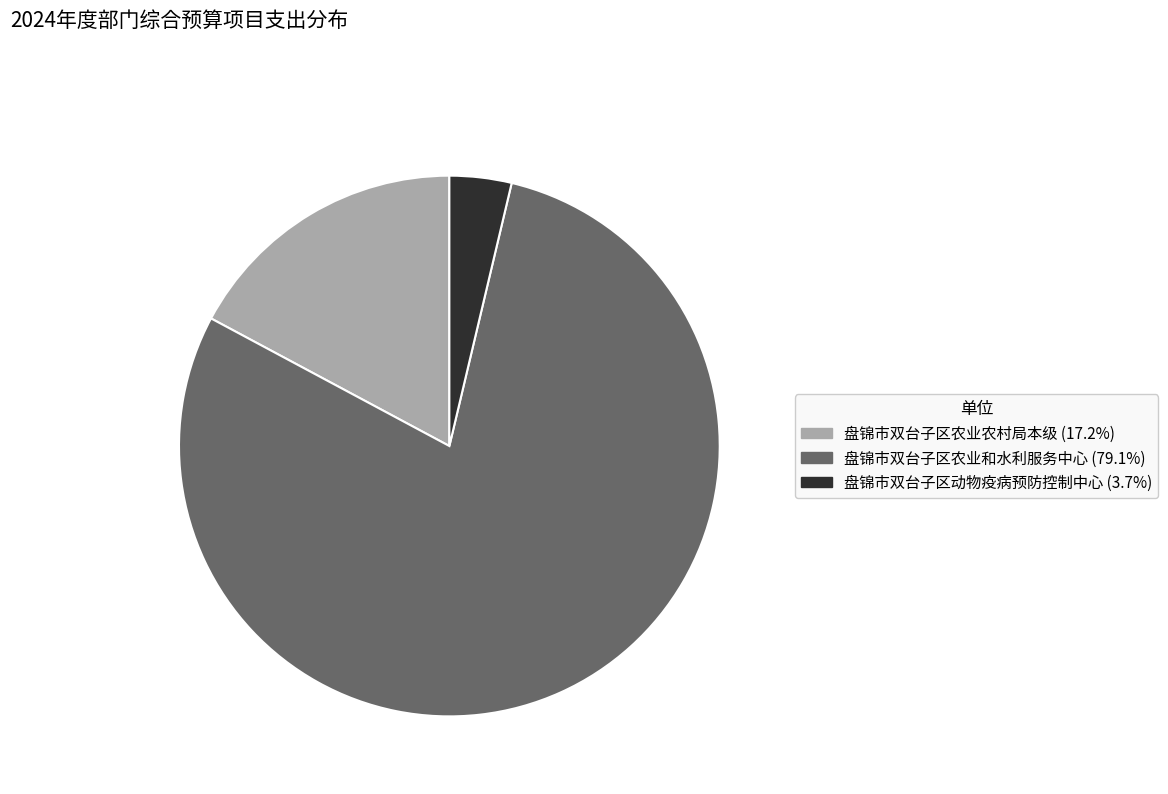

Between 盘锦市双台子区农业和水利服务中心 and 盘锦市双台子区动物疫病预防控制中心, which is larger?

盘锦市双台子区农业和水利服务中心